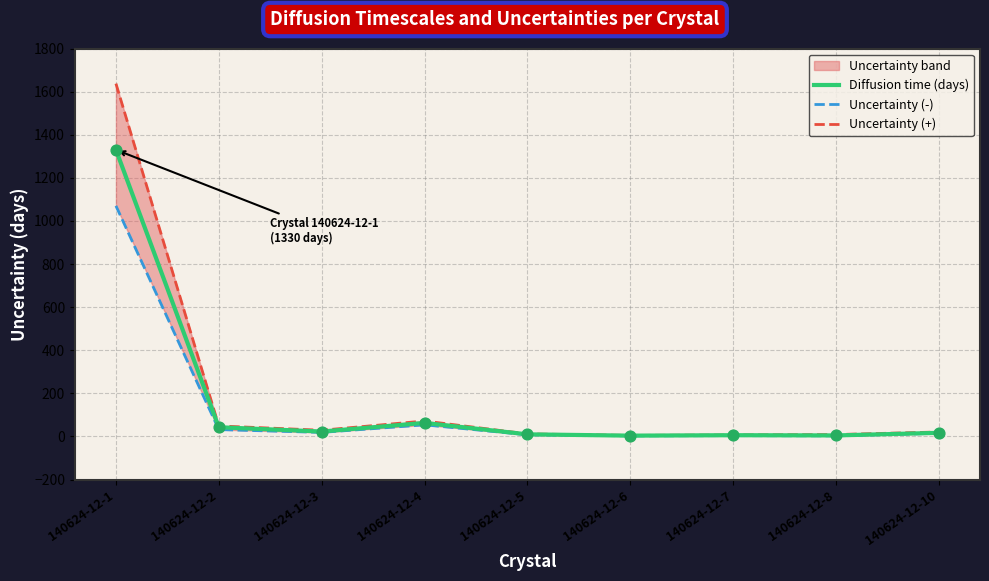

What are all the series names shown in the legend?

Diffusion time (days), Uncertainty (-), Uncertainty (+)